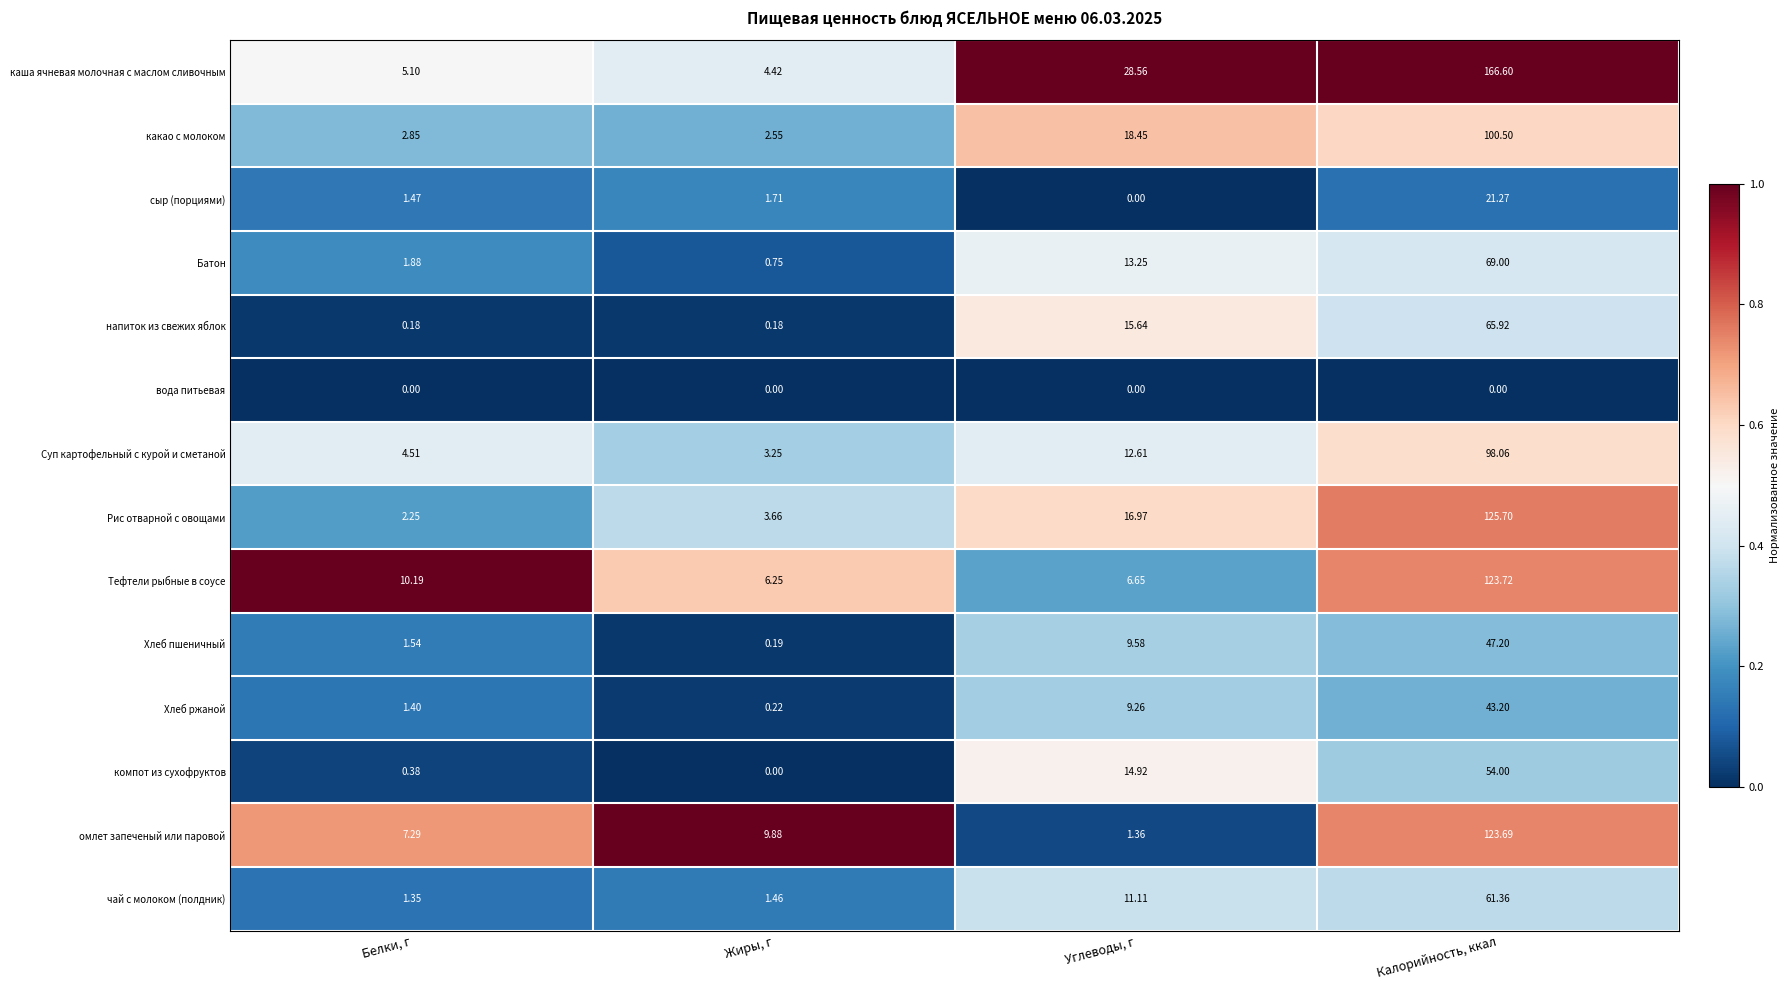

At which category is the sum across all series the highest?

Калорийность, ккал